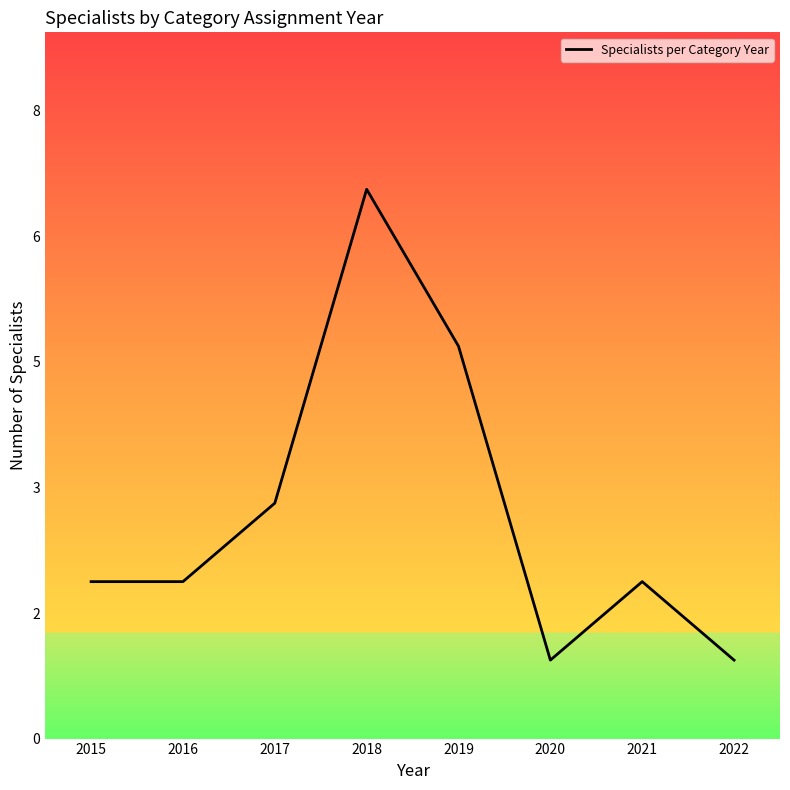

Does the chart have visible grid lines?

No